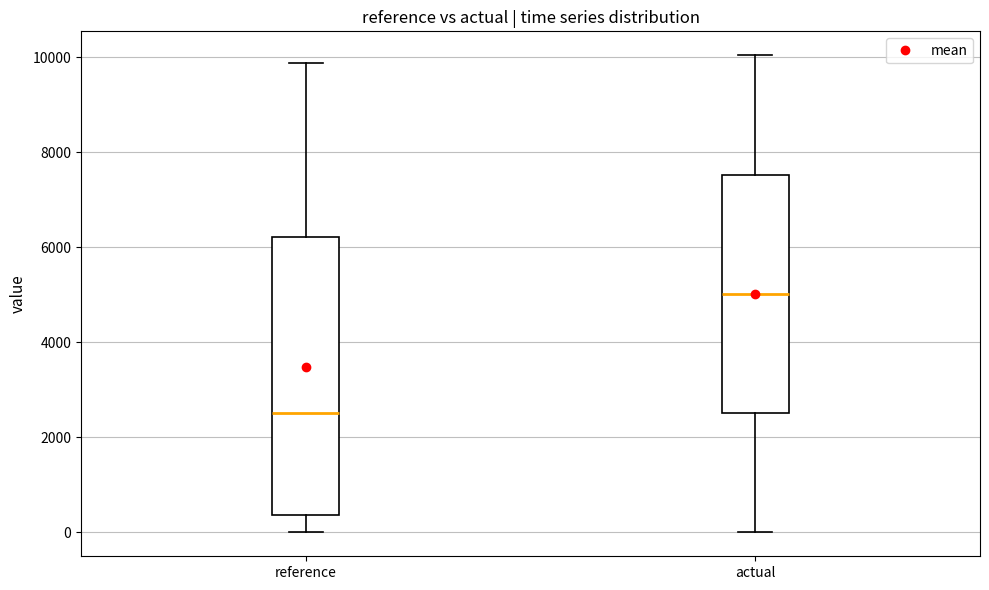

Reading left to right, transcribe this box plot: for each box, give where its median line is, the range the box spans, and where its two whiskers end, as read against the y-axis. The values are not printed on the chart, so give them approximately, as read against the axis.

reference: median 2600, box 400 to 6200, whiskers 0 to 9800
actual: median 5000, box 2600 to 7600, whiskers 0 to 10000